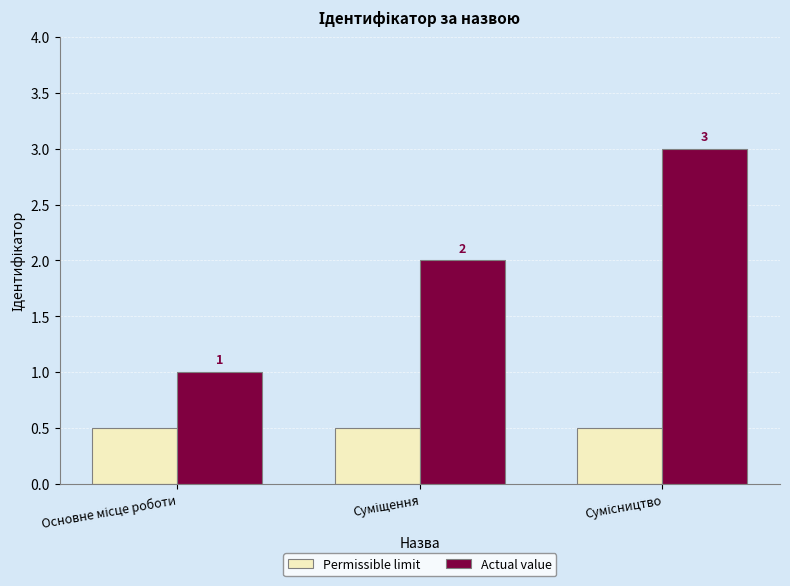

How many values in the Actual value series are below 2?

1